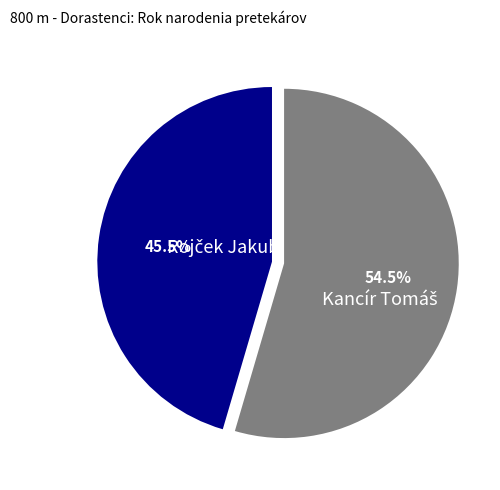

Is there a majority slice in this chart?

Yes